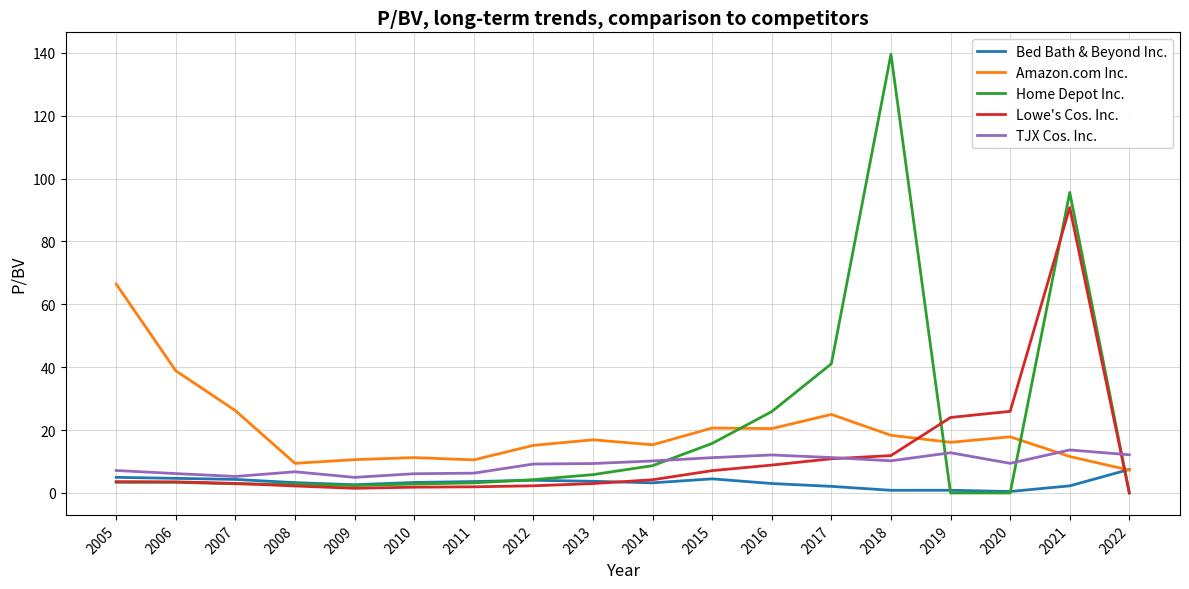

Where does the Amazon.com Inc. series first go above 16?

2005